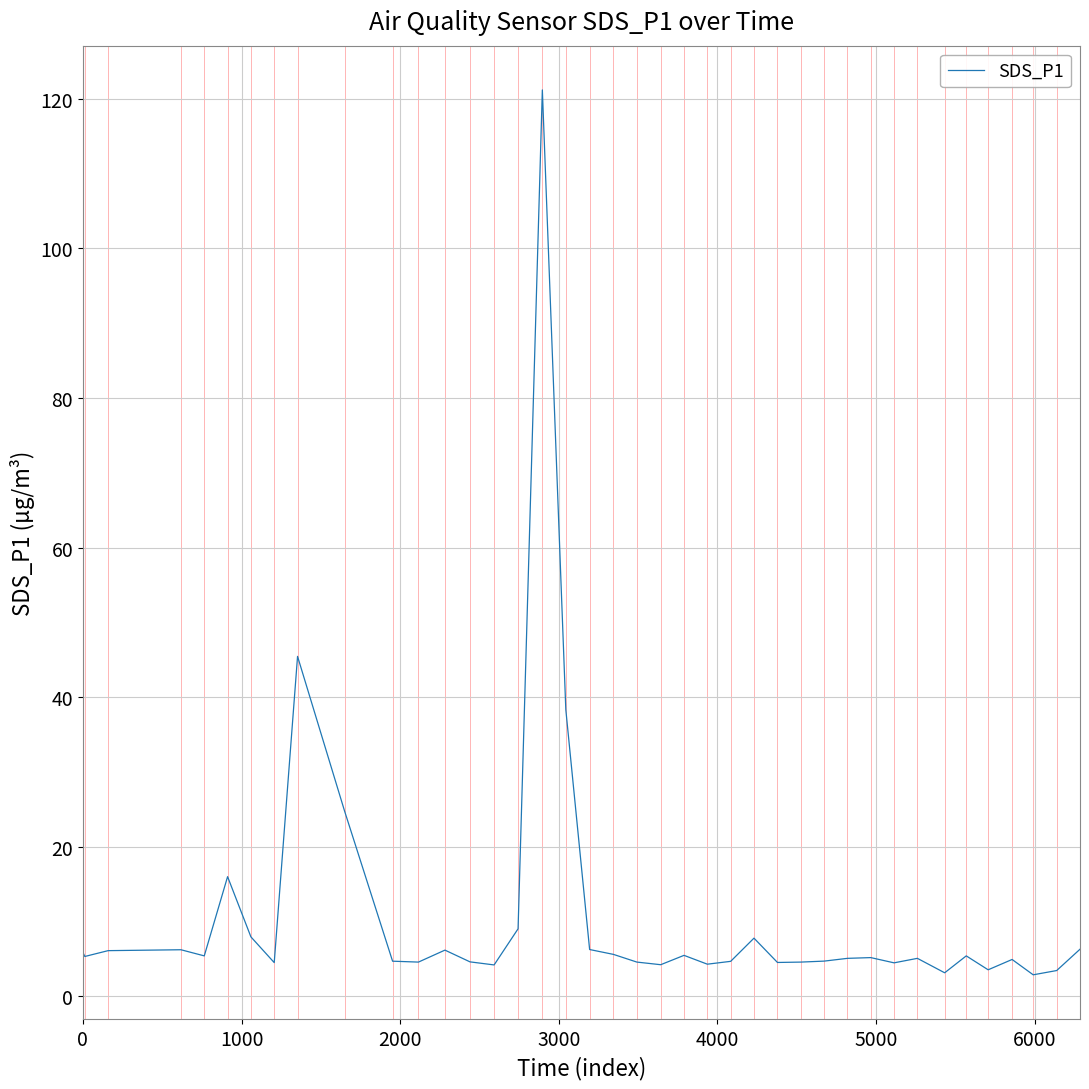

What is the difference between the maximum and minimum values?

118.3